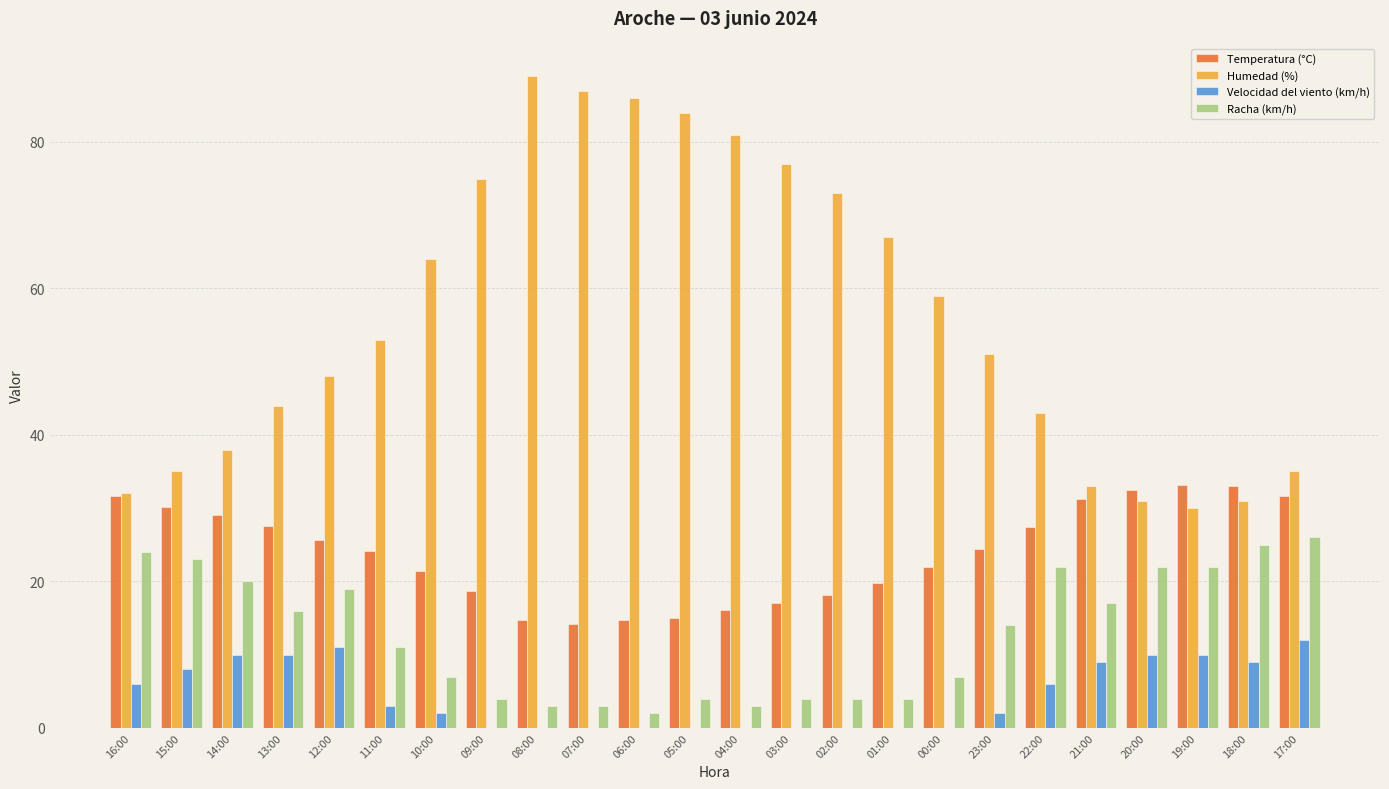

True or false: Racha (km/h) has a value of 4.0 at 05:00.

True